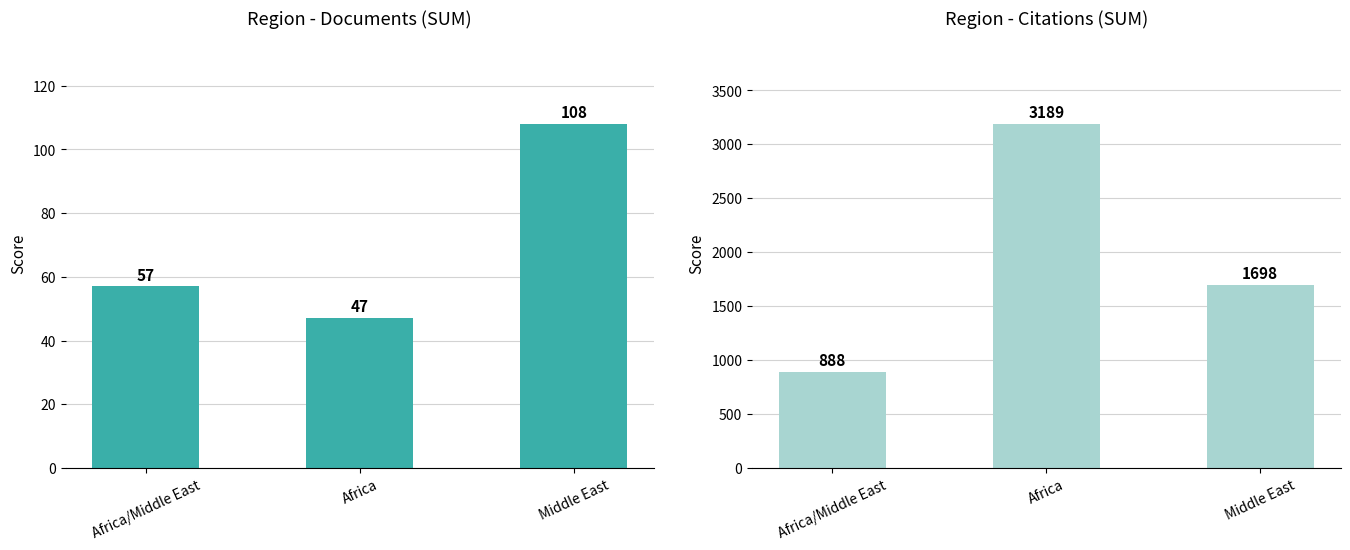

Rank the categories by Documents value from lowest to highest.

Africa, Africa/Middle East, Middle East